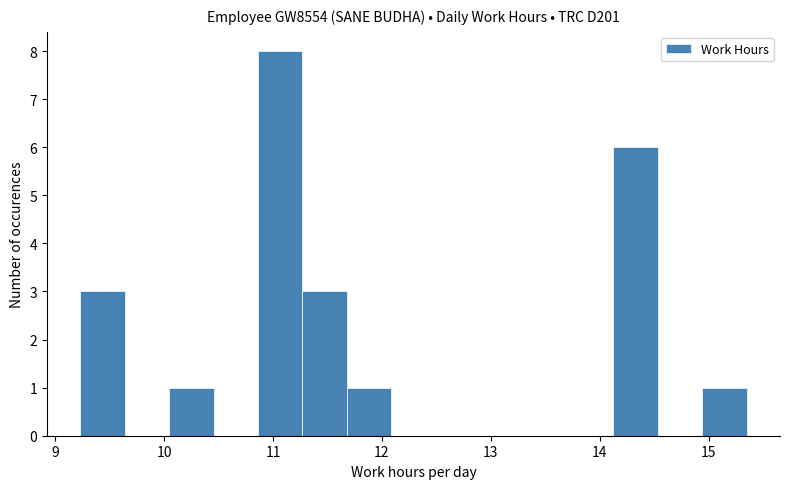

Reading left to right, transcribe this chart: for each bar, give the range it covers on the x-axis and its height. Neither the bar edges nor the heights are printed on the chart, so give them approximately, as read against the axes.

9.2 to 9.6: 3
9.6 to 10.0: 0
10.0 to 10.5: 1
10.5 to 10.9: 0
10.9 to 11.3: 8
11.3 to 11.7: 3
11.7 to 12.1: 1
12.1 to 12.5: 0
12.5 to 12.9: 0
12.9 to 13.3: 0
13.3 to 13.7: 0
13.7 to 14.1: 0
14.1 to 14.5: 6
14.5 to 14.9: 0
14.9 to 15.4: 1